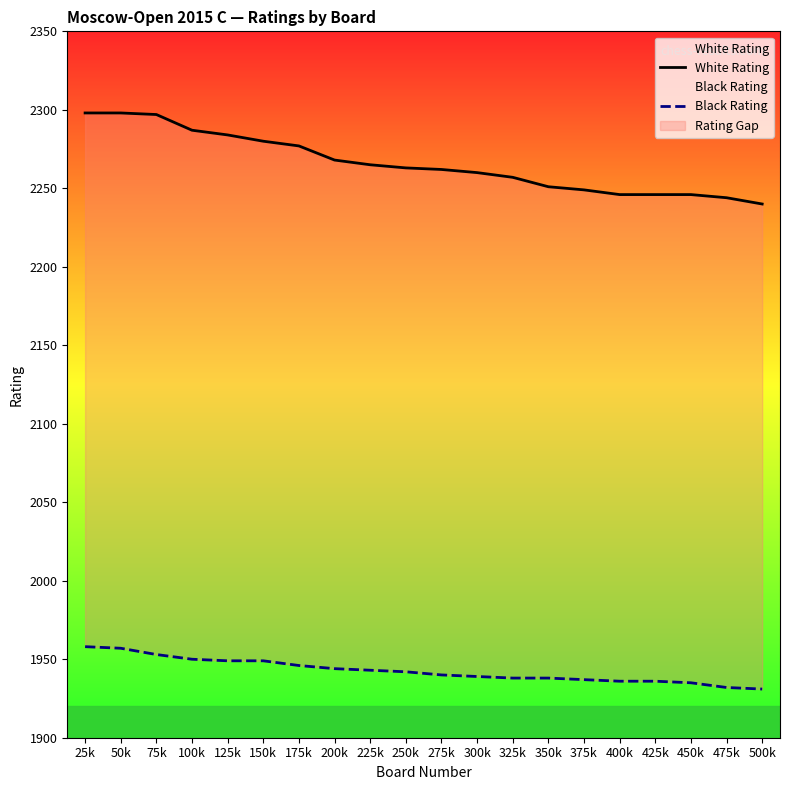

What is the difference between the highest and lowest values at 425k?

310